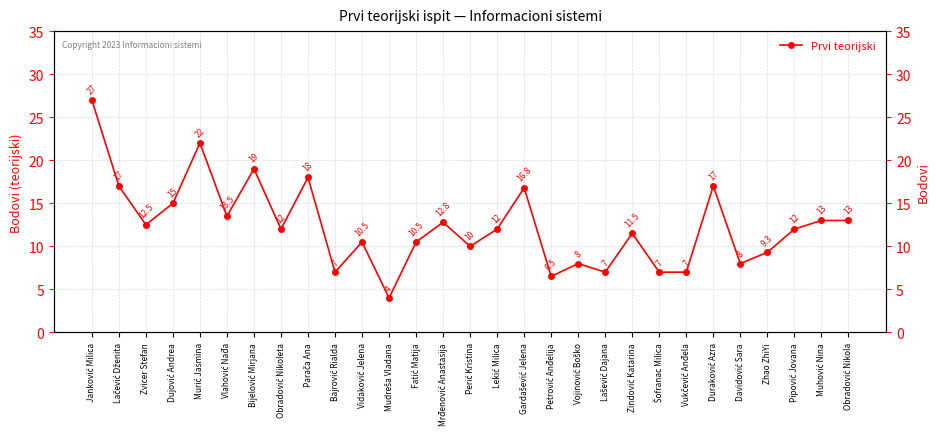

Where does the data first go above 12?

Janković Milica